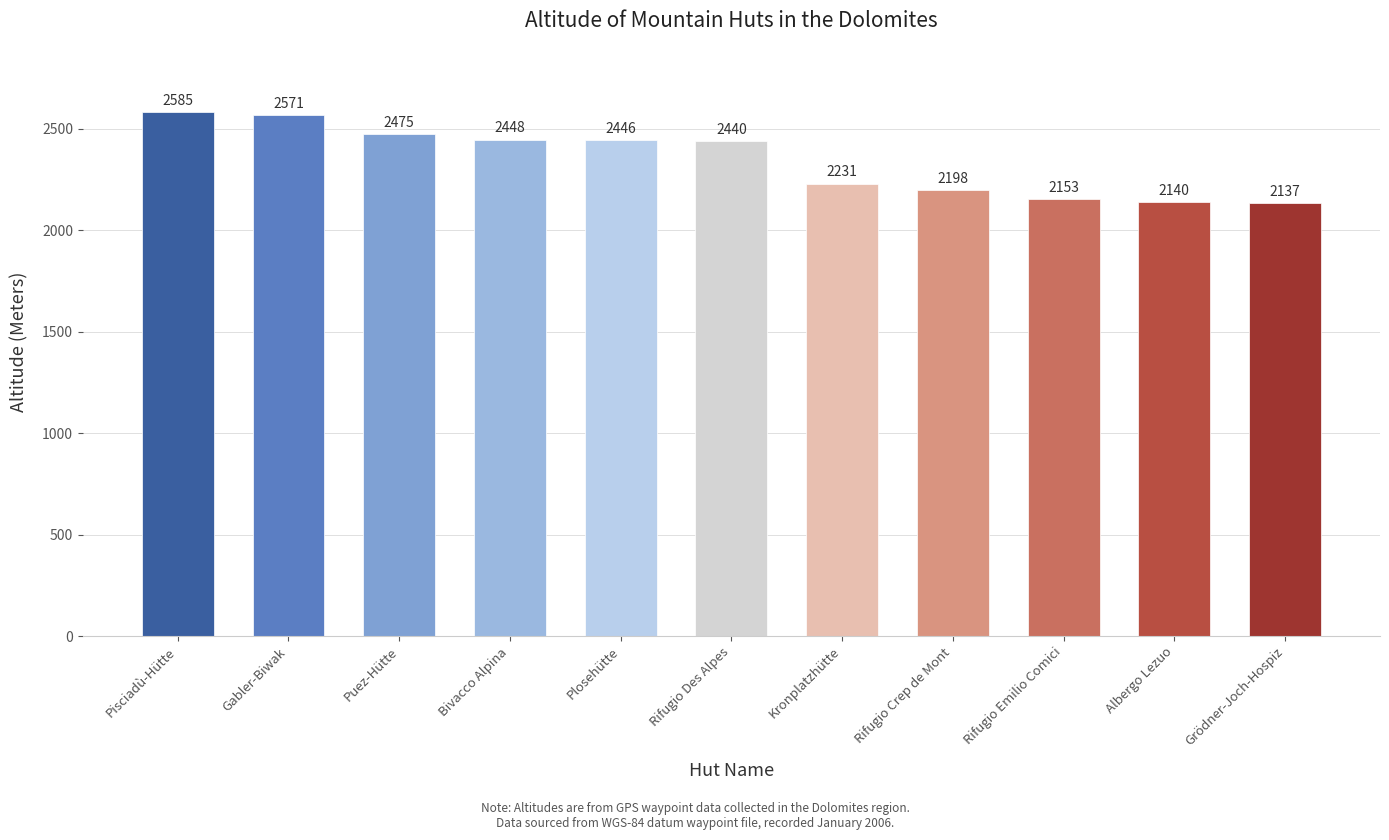

What is the change in value from Albergo Lezuo to Grödner-Joch-Hospiz?

-3